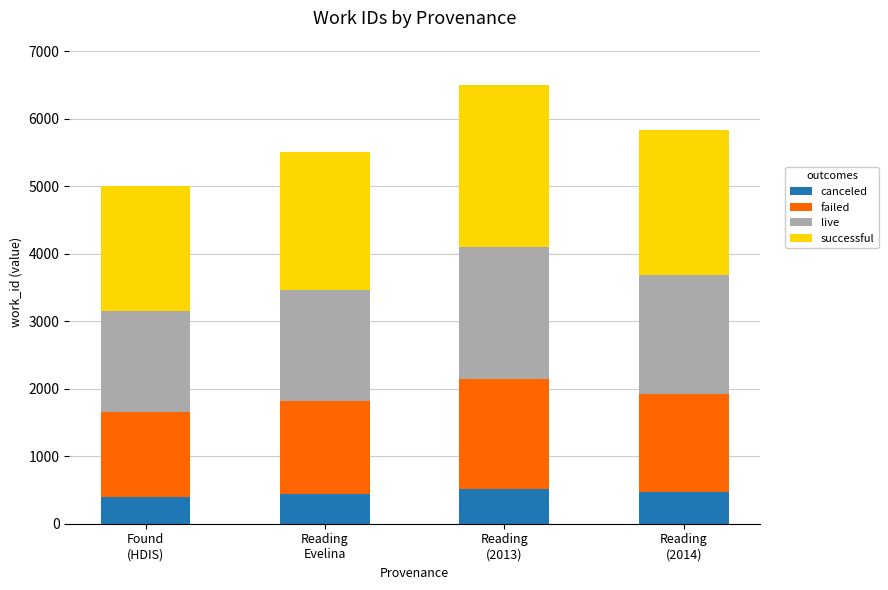

How many bars are there in total?

4